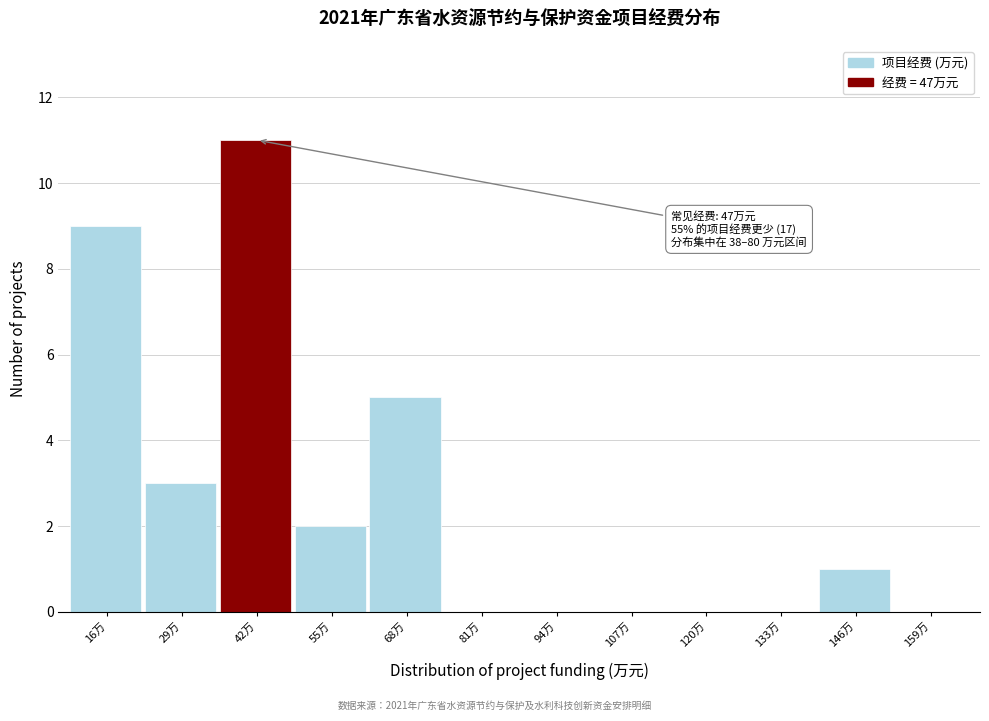

Reading left to right, transcribe all the data shown in this chart.

16万=9	29万=3	42万=11	55万=2	68万=5	81万=0	94万=0	107万=0	120万=0	133万=0	146万=1	159万=0